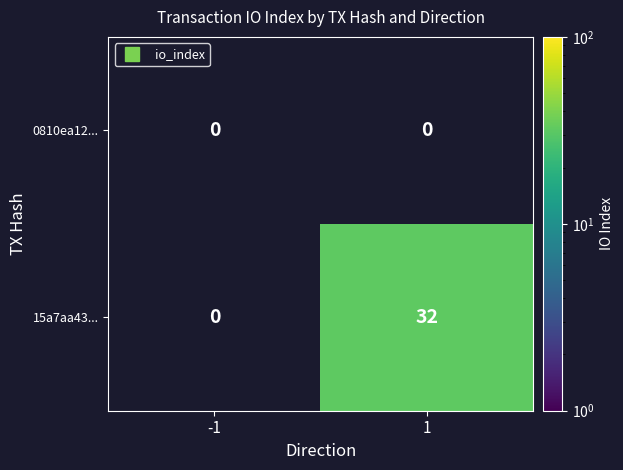

List the series in order of their peak value, lowest first.

0810ea12..., 15a7aa43...